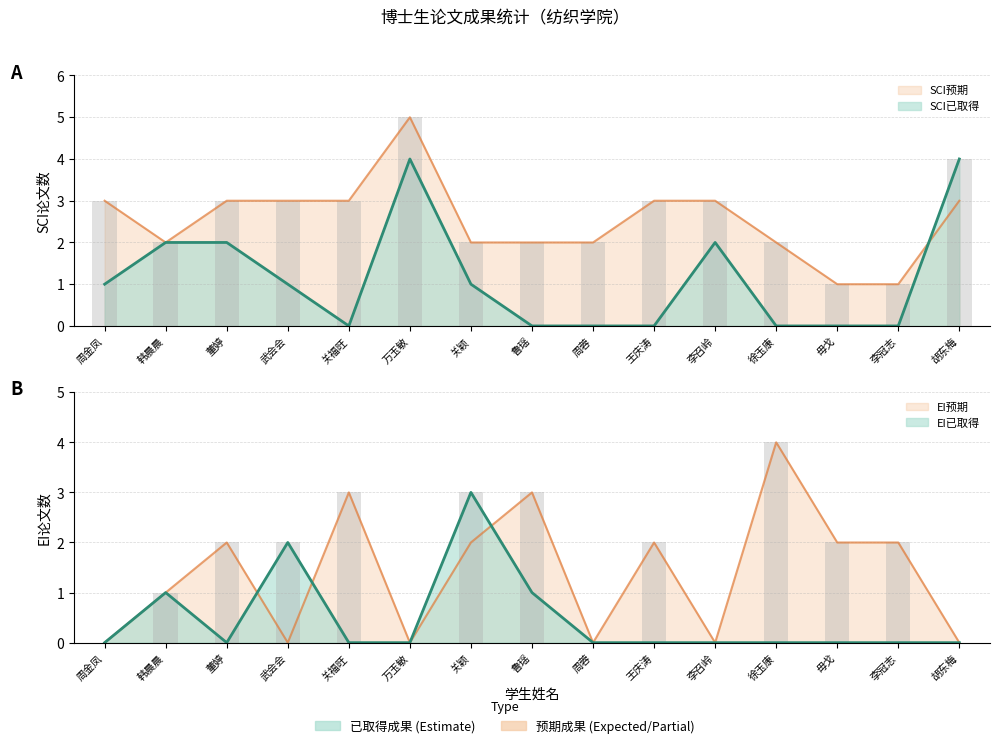

What is the label of the 8th bar from the right?

鲁瑶